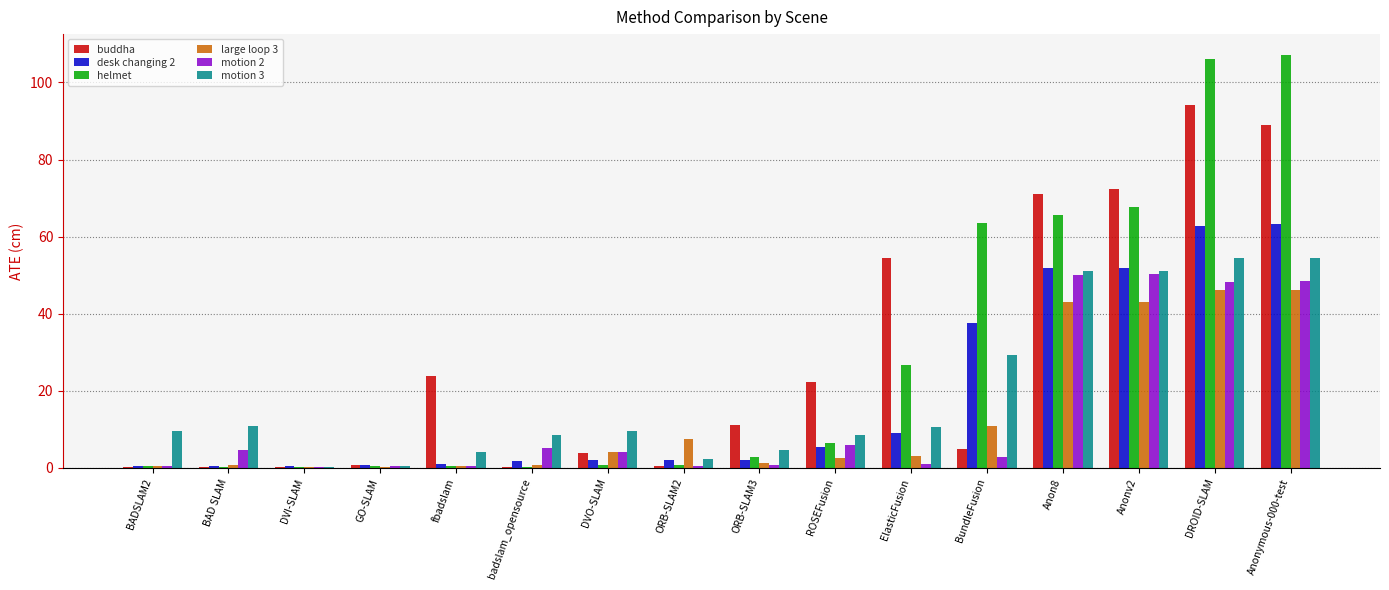

At which category does the chart reach its peak across all series?

Anonymous-000-test